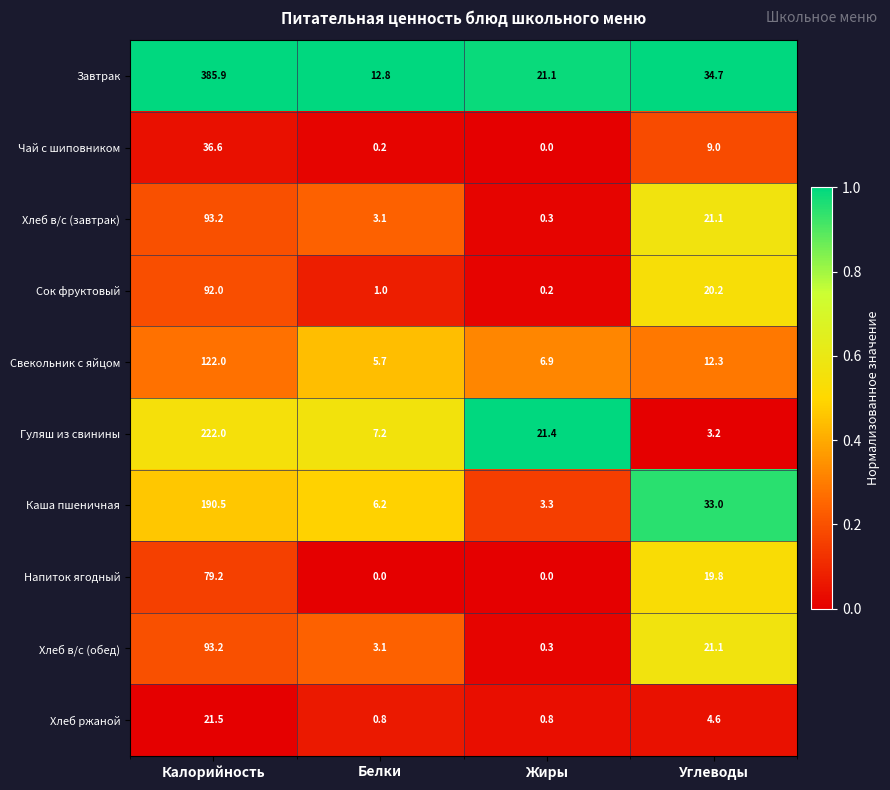

The value of Сок фруктовый at Белки is 1.0. True or false?

True